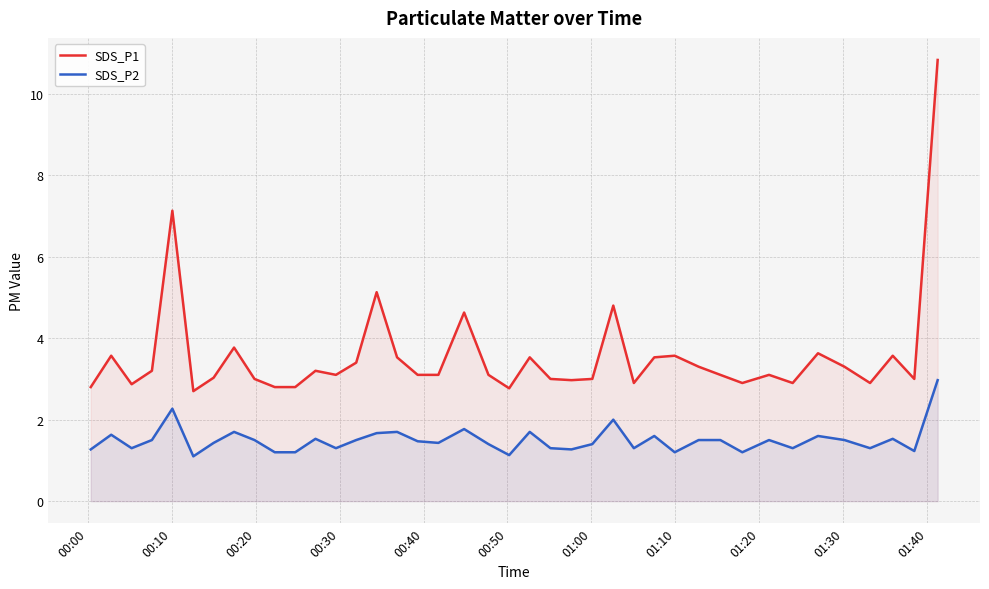

Which series has the largest total across all categories?

SDS_P1